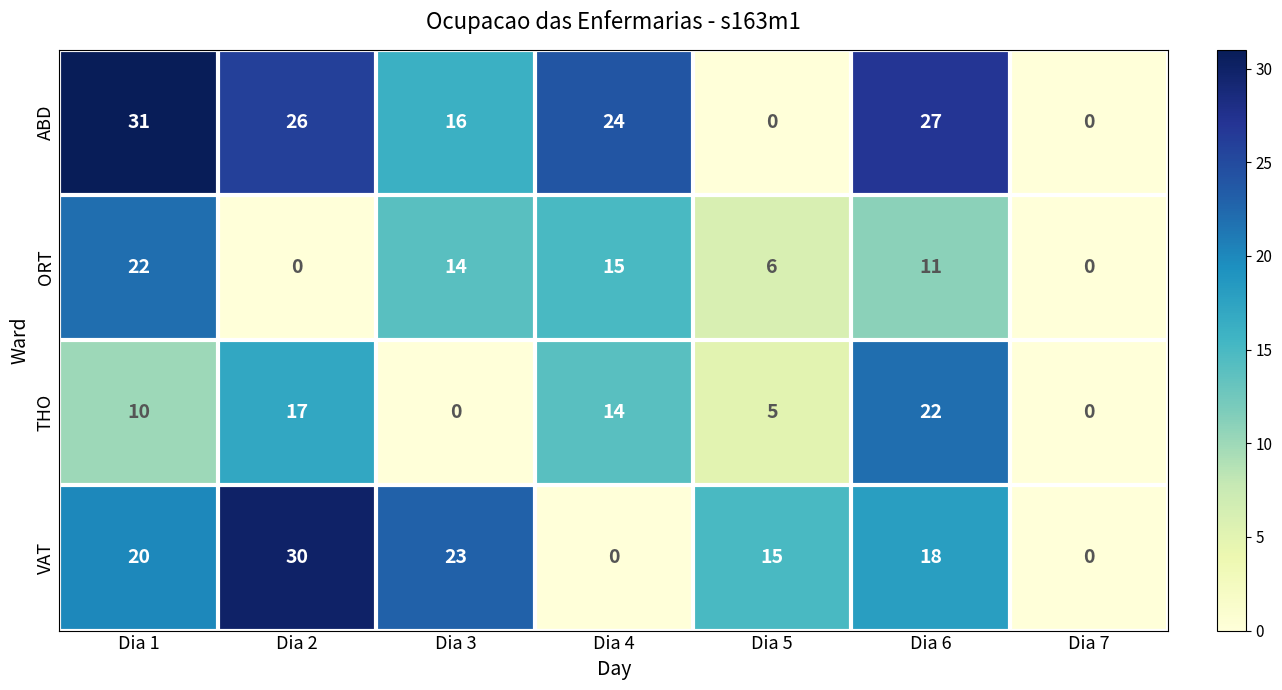

True or false: VAT has a value of 5 at Dia 5.

False